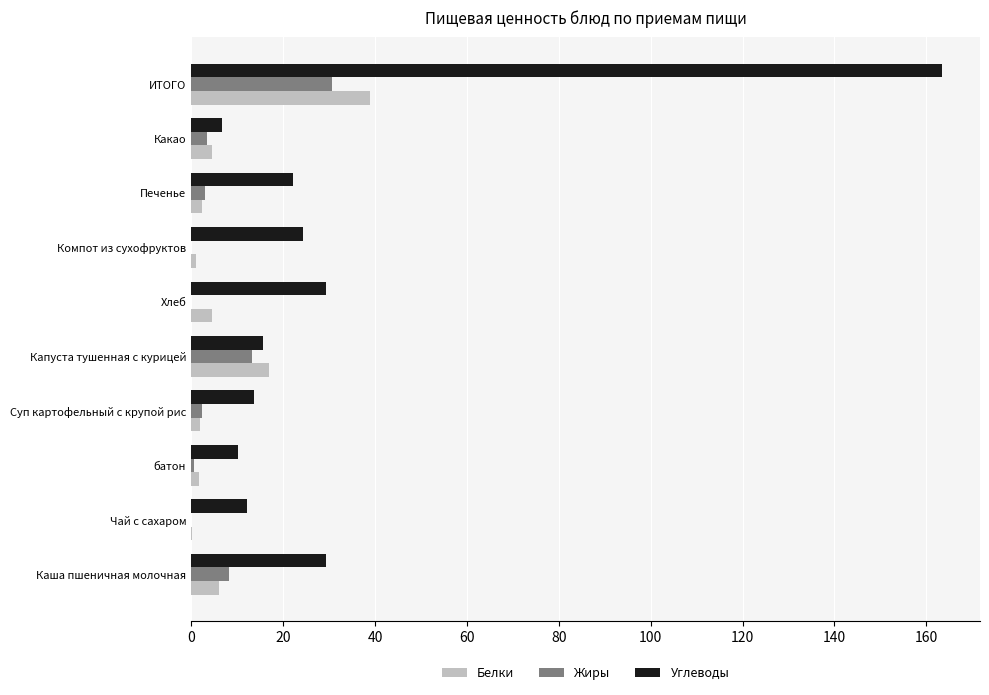

What is the average value of the Белки series?

7.8